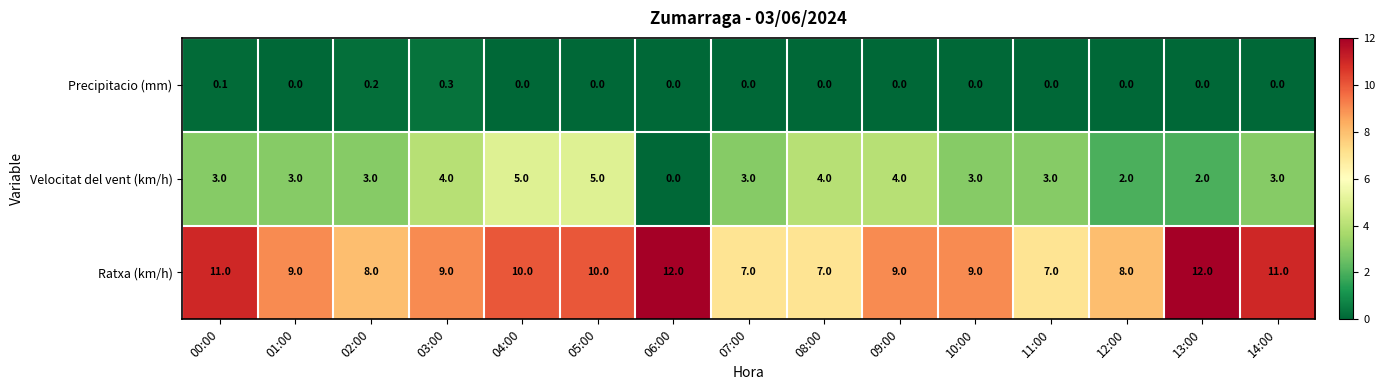

How many data points does each series have?

15